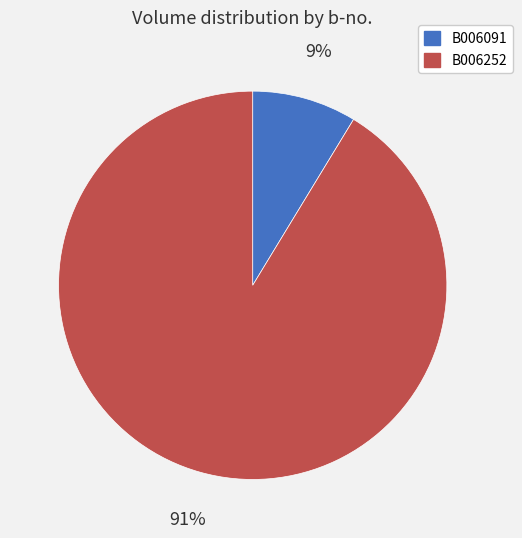

Does B006091 account for over 50% of the chart?

No